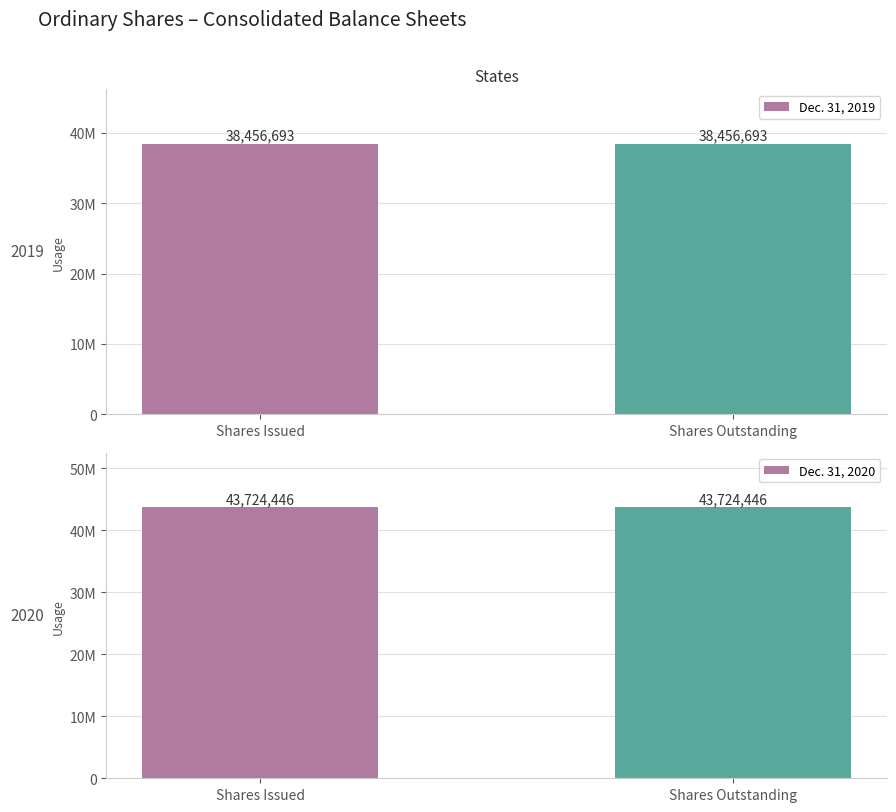

List the labels in order of Dec. 31, 2020 value, smallest first.

Shares Issued, Shares Outstanding